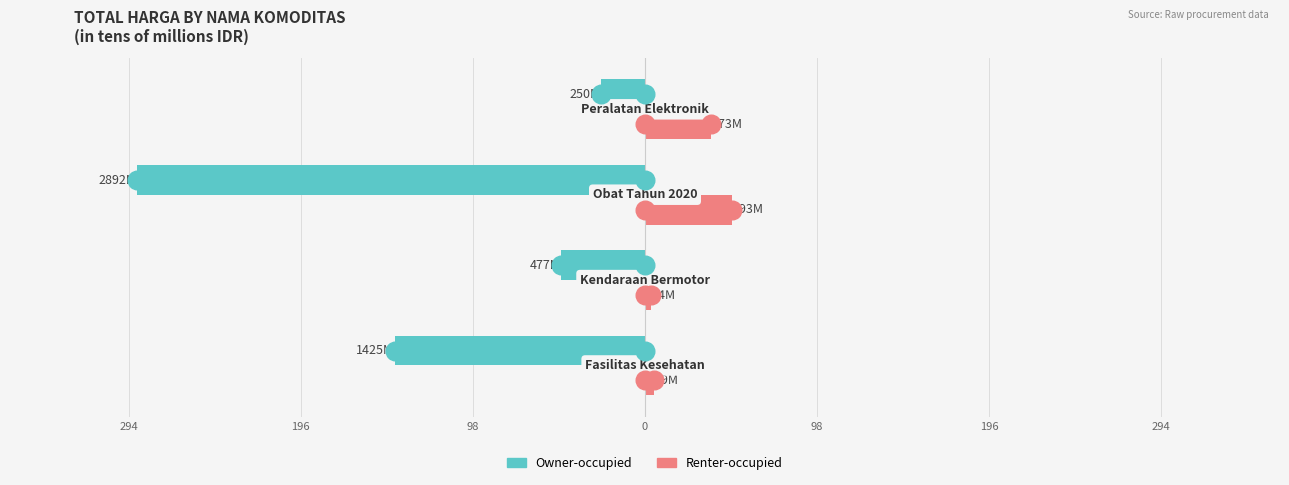

Which series has the widest spread of Y values?

Owner-occupied